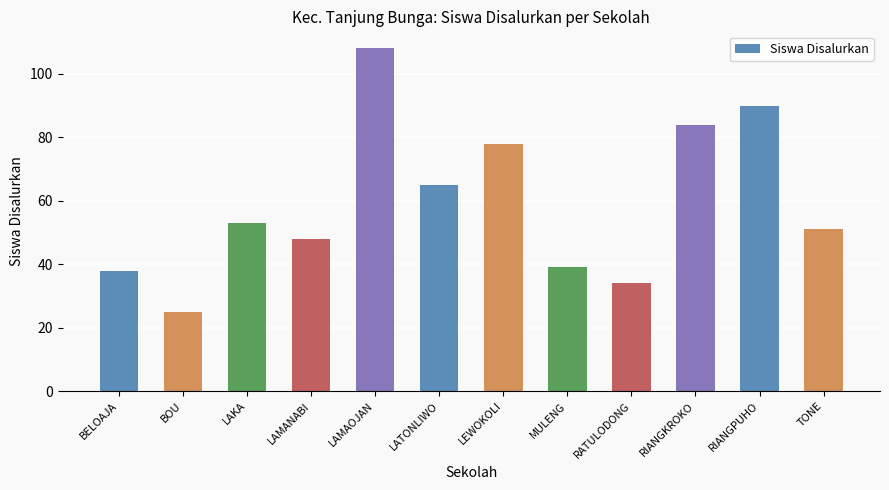

List the labels in order of value, largest first.

LAMAOJAN, RIANGPUHO, RIANGKROKO, LEWOKOLI, LATONLIWO, LAKA, TONE, LAMANABI, MULENG, BELOAJA, RATULODONG, BOU